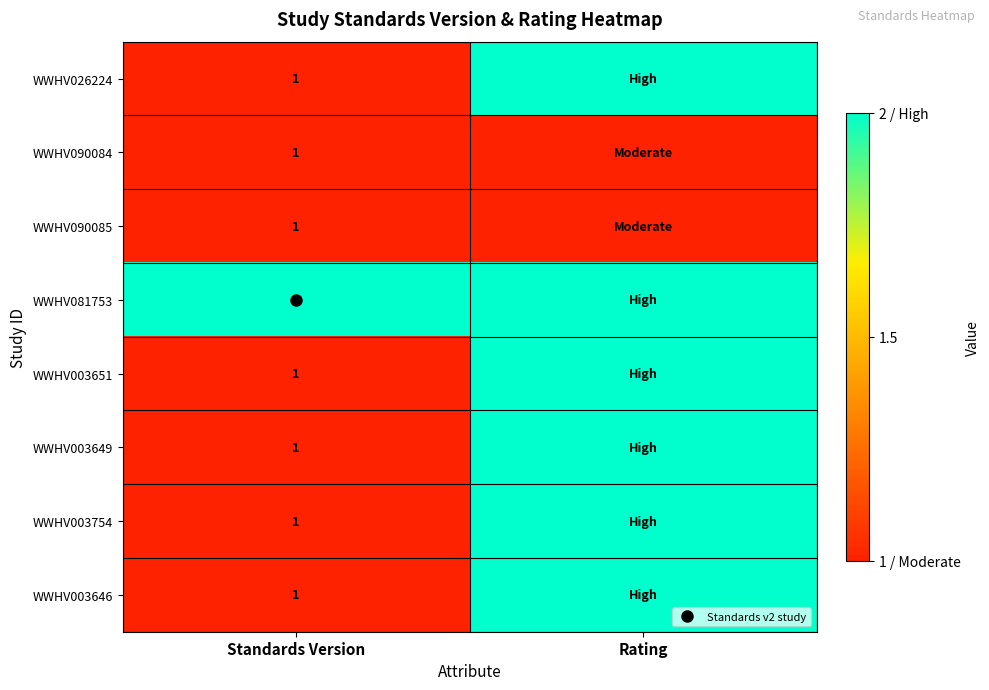

Rank the series at Rating from highest to lowest value.

WWHV026224, WWHV081753, WWHV003651, WWHV003649, WWHV003754, WWHV003646, WWHV090084, WWHV090085